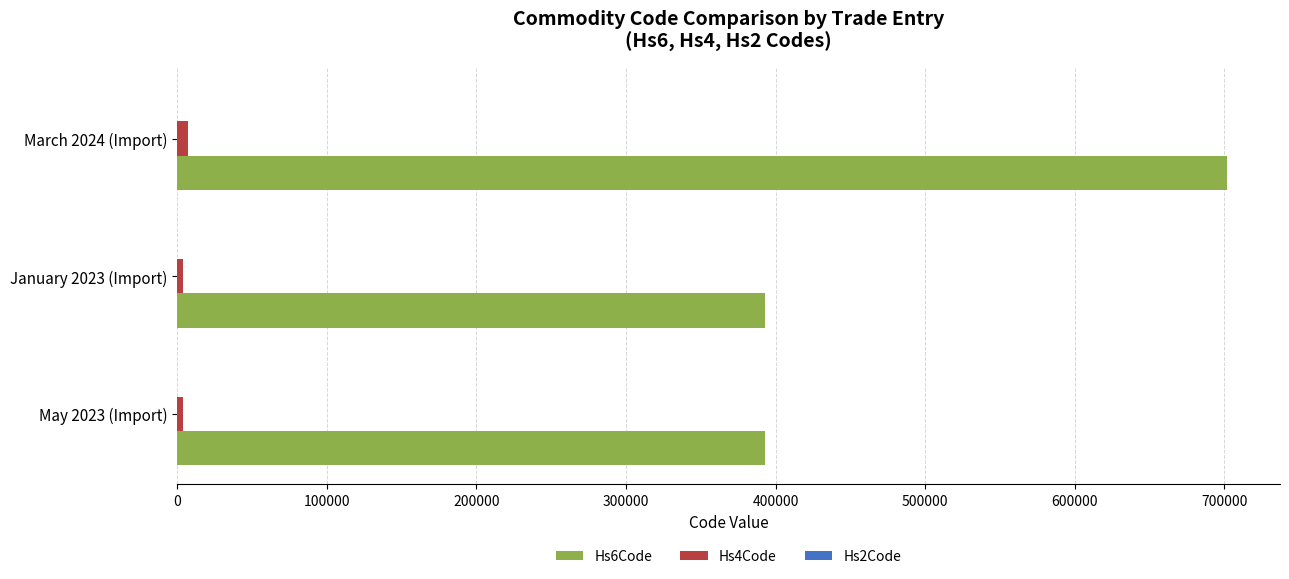

Which series has the largest total across all categories?

Hs6Code